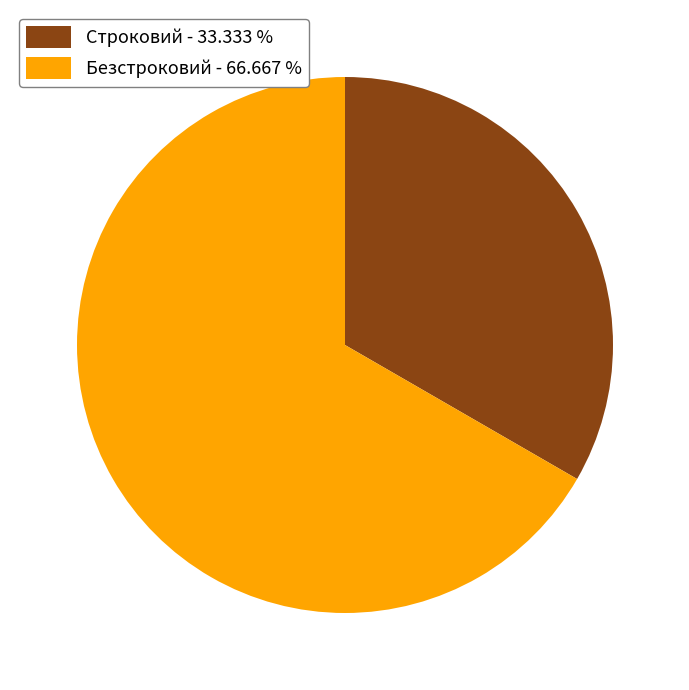

Is the sum of Безстроковий - 66.667 % and Строковий - 33.333 % greater than half?

Yes